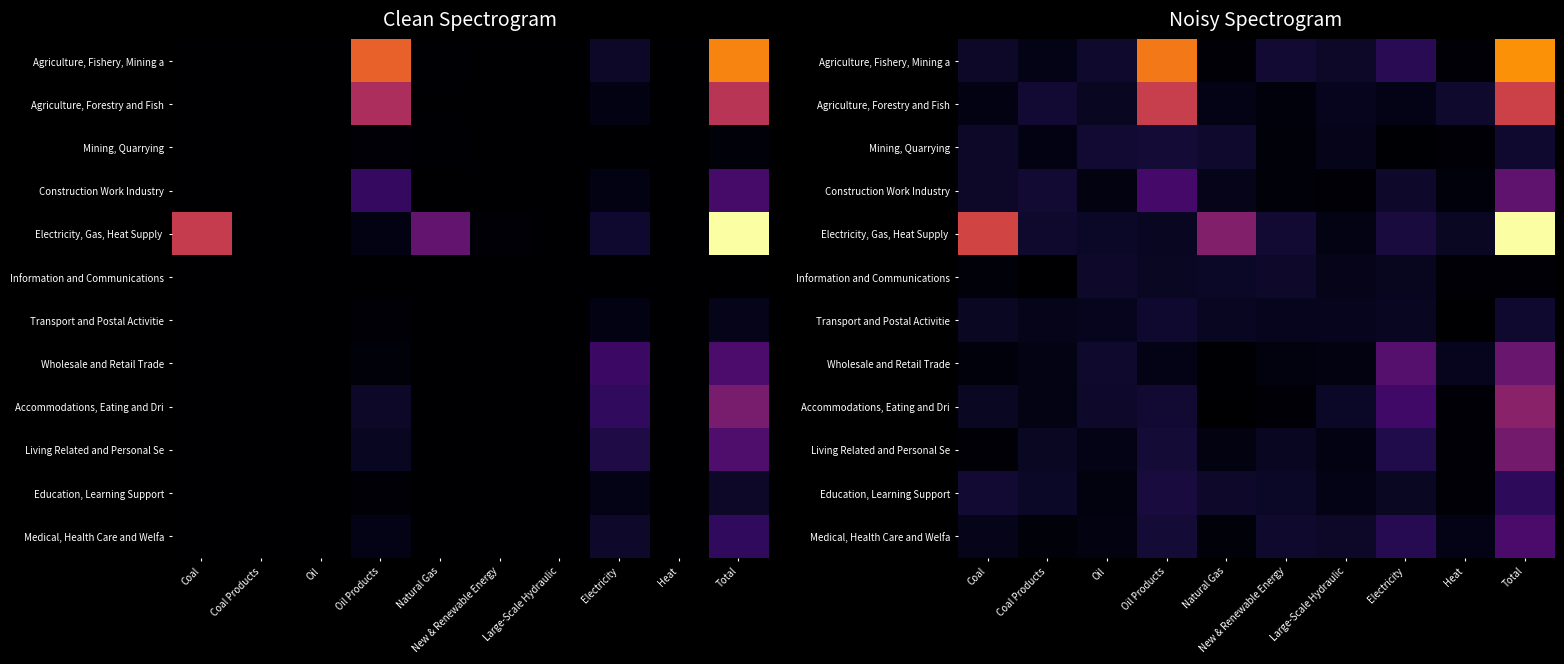

How many series are shown in this chart?

12